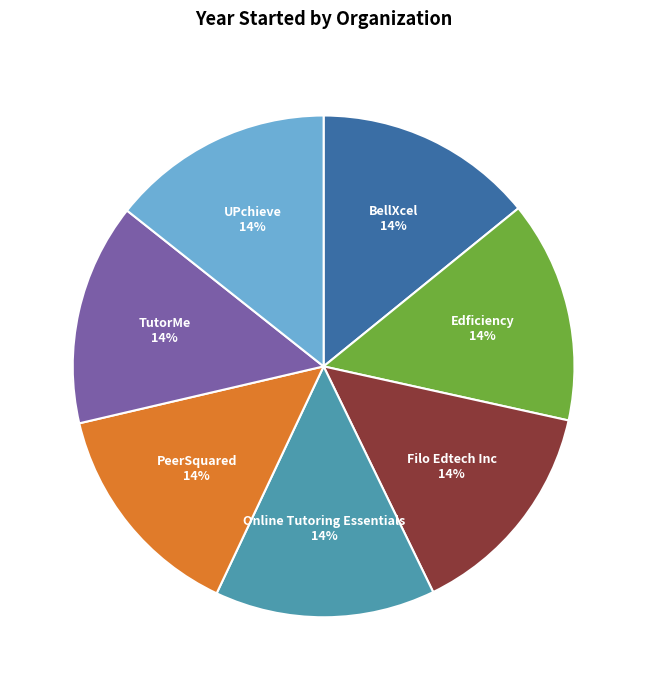

Is the sum of Online Tutoring Essentials and UPchieve greater than half?

No